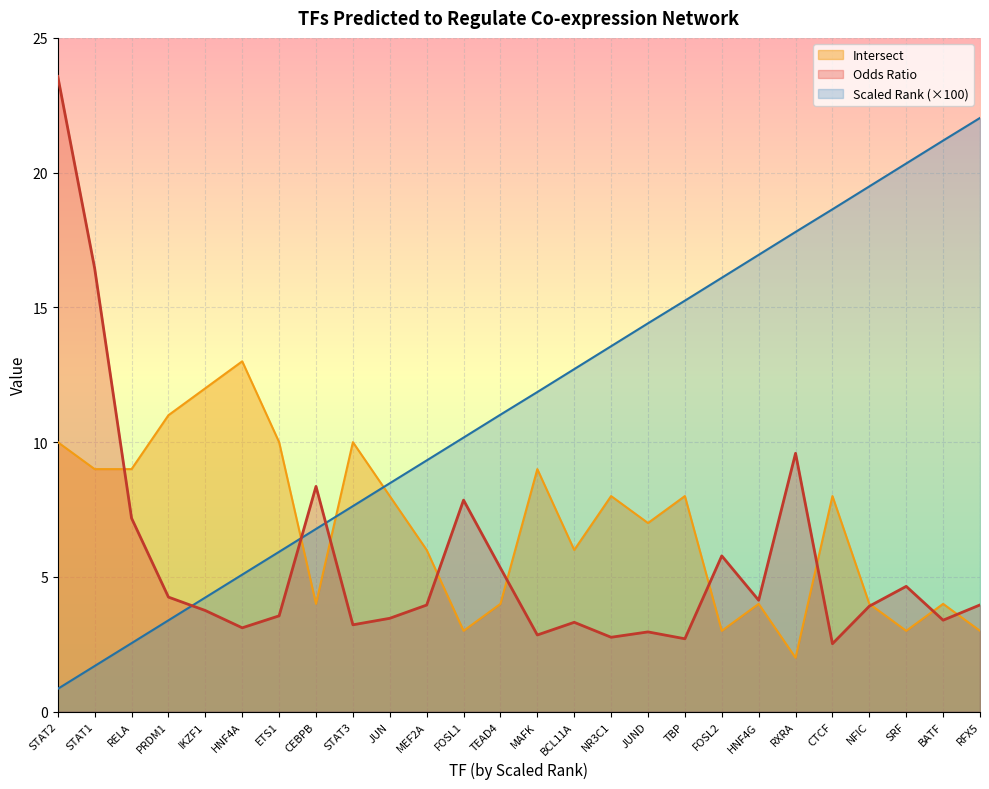

What is the total value across all series at SRF?

28.0